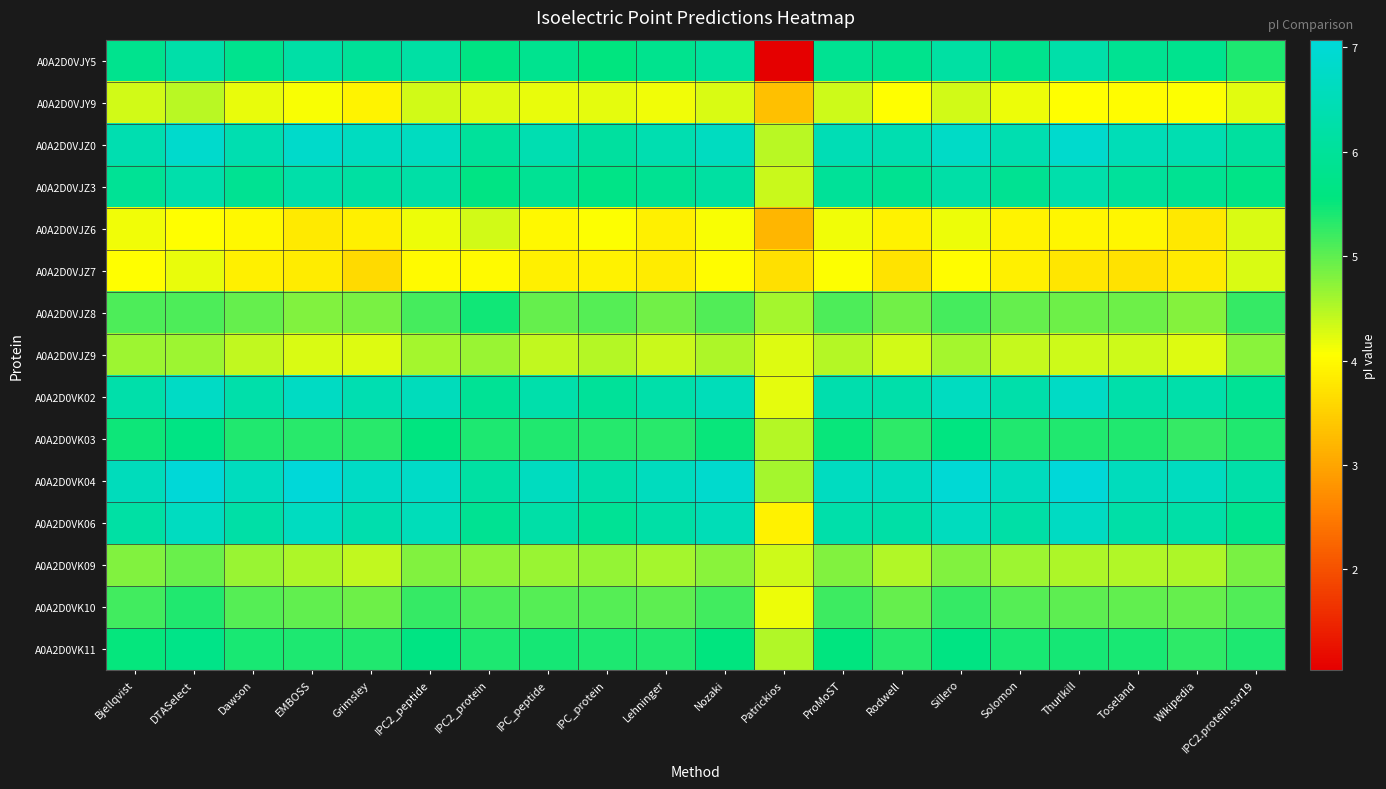

Reading right to left, extract all data points from this chart.

A0A2D0VJY5: IPC2.protein.svr19=5.4	Wikipedia=5.8	Toseland=5.9	Thurlkill=6.2	Solomon=5.8	Sillero=6.2	Rodwell=5.8	ProMoST=5.9	Patrickios=1.0	Nozaki=6.1	Lehninger=5.8	IPC_protein=5.6	IPC_peptide=5.8	IPC2_protein=5.6	IPC2_peptide=6.2	Grimsley=6.0	EMBOSS=6.2	Dawson=5.8	DTASelect=6.2	Bjellqvist=5.8
A0A2D0VJY9: IPC2.protein.svr19=4.2	Wikipedia=4.1	Toseland=4.0	Thurlkill=4.0	Solomon=4.2	Sillero=4.3	Rodwell=4.0	ProMoST=4.3	Patrickios=3.3	Nozaki=4.3	Lehninger=4.1	IPC_protein=4.2	IPC_peptide=4.2	IPC2_protein=4.3	IPC2_peptide=4.3	Grimsley=3.9	EMBOSS=4.1	Dawson=4.2	DTASelect=4.5	Bjellqvist=4.3
A0A2D0VJZ0: IPC2.protein.svr19=6.1	Wikipedia=6.4	Toseland=6.5	Thurlkill=6.9	Solomon=6.4	Sillero=6.8	Rodwell=6.4	ProMoST=6.5	Patrickios=4.5	Nozaki=6.7	Lehninger=6.4	IPC_protein=6.1	IPC_peptide=6.4	IPC2_protein=6.0	IPC2_peptide=6.6	Grimsley=6.7	EMBOSS=6.8	Dawson=6.4	DTASelect=6.8	Bjellqvist=6.4
A0A2D0VJZ3: IPC2.protein.svr19=5.7	Wikipedia=5.9	Toseland=6.0	Thurlkill=6.3	Solomon=5.9	Sillero=6.2	Rodwell=5.9	ProMoST=6.0	Patrickios=4.4	Nozaki=6.1	Lehninger=5.9	IPC_protein=5.7	IPC_peptide=5.9	IPC2_protein=5.7	IPC2_peptide=6.2	Grimsley=6.1	EMBOSS=6.3	Dawson=5.9	DTASelect=6.3	Bjellqvist=5.9
A0A2D0VJZ6: IPC2.protein.svr19=4.3	Wikipedia=3.8	Toseland=3.9	Thurlkill=3.9	Solomon=3.9	Sillero=4.2	Rodwell=3.9	ProMoST=4.1	Patrickios=3.2	Nozaki=4.1	Lehninger=3.9	IPC_protein=4.1	IPC_peptide=4.0	IPC2_protein=4.3	IPC2_peptide=4.2	Grimsley=3.9	EMBOSS=3.8	Dawson=4.0	DTASelect=4.0	Bjellqvist=4.1
A0A2D0VJZ7: IPC2.protein.svr19=4.3	Wikipedia=3.8	Toseland=3.7	Thurlkill=3.8	Solomon=3.9	Sillero=4.0	Rodwell=3.7	ProMoST=4.1	Patrickios=3.7	Nozaki=4.0	Lehninger=3.8	IPC_protein=3.9	IPC_peptide=3.9	IPC2_protein=4.0	IPC2_peptide=4.0	Grimsley=3.6	EMBOSS=3.8	Dawson=3.9	DTASelect=4.2	Bjellqvist=4.0
A0A2D0VJZ8: IPC2.protein.svr19=5.3	Wikipedia=4.8	Toseland=4.9	Thurlkill=4.9	Solomon=5.0	Sillero=5.1	Rodwell=4.9	ProMoST=5.1	Patrickios=4.6	Nozaki=5.1	Lehninger=4.9	IPC_protein=5.1	IPC_peptide=5.0	IPC2_protein=5.4	IPC2_peptide=5.1	Grimsley=4.8	EMBOSS=4.8	Dawson=5.0	DTASelect=5.1	Bjellqvist=5.1
A0A2D0VJZ9: IPC2.protein.svr19=4.7	Wikipedia=4.3	Toseland=4.3	Thurlkill=4.3	Solomon=4.4	Sillero=4.6	Rodwell=4.3	ProMoST=4.5	Patrickios=4.3	Nozaki=4.5	Lehninger=4.4	IPC_protein=4.5	IPC_peptide=4.4	IPC2_protein=4.6	IPC2_peptide=4.6	Grimsley=4.3	EMBOSS=4.3	Dawson=4.4	DTASelect=4.6	Bjellqvist=4.6
A0A2D0VK02: IPC2.protein.svr19=5.9	Wikipedia=6.3	Toseland=6.3	Thurlkill=6.7	Solomon=6.3	Sillero=6.6	Rodwell=6.3	ProMoST=6.3	Patrickios=4.2	Nozaki=6.5	Lehninger=6.3	IPC_protein=6.0	IPC_peptide=6.3	IPC2_protein=5.9	IPC2_peptide=6.6	Grimsley=6.4	EMBOSS=6.7	Dawson=6.3	DTASelect=6.7	Bjellqvist=6.3
A0A2D0VK03: IPC2.protein.svr19=5.4	Wikipedia=5.2	Toseland=5.4	Thurlkill=5.4	Solomon=5.4	Sillero=5.6	Rodwell=5.3	ProMoST=5.5	Patrickios=4.5	Nozaki=5.5	Lehninger=5.3	IPC_protein=5.3	IPC_peptide=5.4	IPC2_protein=5.4	IPC2_peptide=5.6	Grimsley=5.3	EMBOSS=5.3	Dawson=5.4	DTASelect=5.6	Bjellqvist=5.5
A0A2D0VK04: IPC2.protein.svr19=6.3	Wikipedia=6.6	Toseland=6.6	Thurlkill=7.1	Solomon=6.6	Sillero=7.0	Rodwell=6.6	ProMoST=6.7	Patrickios=4.6	Nozaki=6.9	Lehninger=6.6	IPC_protein=6.3	IPC_peptide=6.6	IPC2_protein=6.2	IPC2_peptide=6.8	Grimsley=6.7	EMBOSS=7.1	Dawson=6.6	DTASelect=7.0	Bjellqvist=6.6
A0A2D0VK06: IPC2.protein.svr19=5.8	Wikipedia=6.2	Toseland=6.2	Thurlkill=6.7	Solomon=6.2	Sillero=6.6	Rodwell=6.2	ProMoST=6.3	Patrickios=3.9	Nozaki=6.5	Lehninger=6.2	IPC_protein=5.9	IPC_peptide=6.2	IPC2_protein=5.9	IPC2_peptide=6.5	Grimsley=6.3	EMBOSS=6.7	Dawson=6.2	DTASelect=6.7	Bjellqvist=6.2
A0A2D0VK09: IPC2.protein.svr19=4.8	Wikipedia=4.5	Toseland=4.5	Thurlkill=4.5	Solomon=4.6	Sillero=4.8	Rodwell=4.5	ProMoST=4.8	Patrickios=4.4	Nozaki=4.7	Lehninger=4.6	IPC_protein=4.7	IPC_peptide=4.6	IPC2_protein=4.7	IPC2_peptide=4.8	Grimsley=4.4	EMBOSS=4.5	Dawson=4.6	DTASelect=4.9	Bjellqvist=4.8
A0A2D0VK10: IPC2.protein.svr19=5.1	Wikipedia=5.0	Toseland=5.0	Thurlkill=5.0	Solomon=5.1	Sillero=5.2	Rodwell=5.0	ProMoST=5.2	Patrickios=4.2	Nozaki=5.2	Lehninger=5.0	IPC_protein=5.1	IPC_peptide=5.1	IPC2_protein=5.1	IPC2_peptide=5.2	Grimsley=4.9	EMBOSS=5.0	Dawson=5.1	DTASelect=5.4	Bjellqvist=5.2
A0A2D0VK11: IPC2.protein.svr19=5.4	Wikipedia=5.3	Toseland=5.4	Thurlkill=5.4	Solomon=5.4	Sillero=5.6	Rodwell=5.3	ProMoST=5.5	Patrickios=4.5	Nozaki=5.5	Lehninger=5.4	IPC_protein=5.4	IPC_peptide=5.4	IPC2_protein=5.4	IPC2_peptide=5.6	Grimsley=5.4	EMBOSS=5.4	Dawson=5.4	DTASelect=5.7	Bjellqvist=5.5